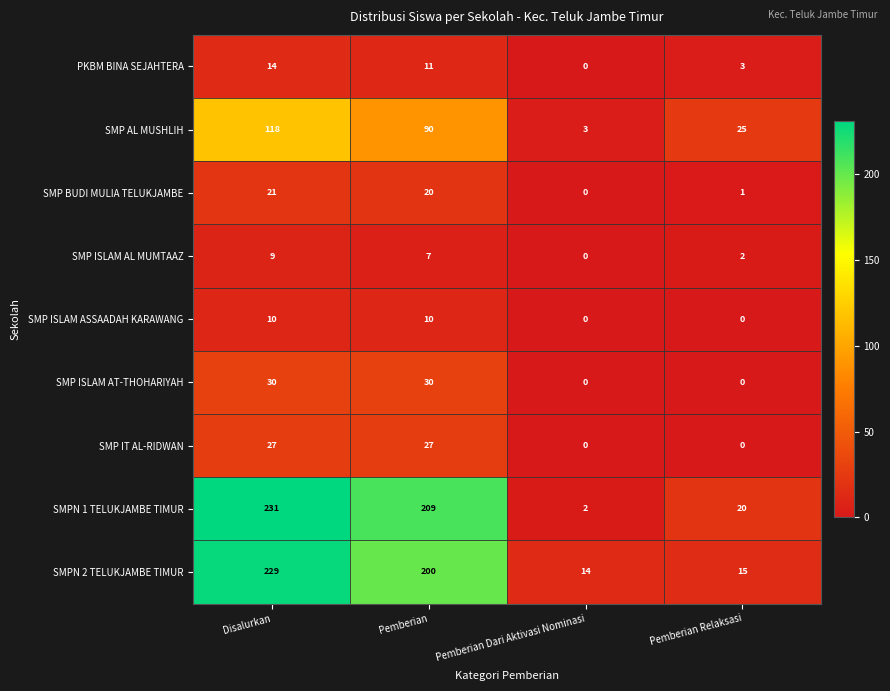

At which category is the sum across all series the highest?

Disalurkan